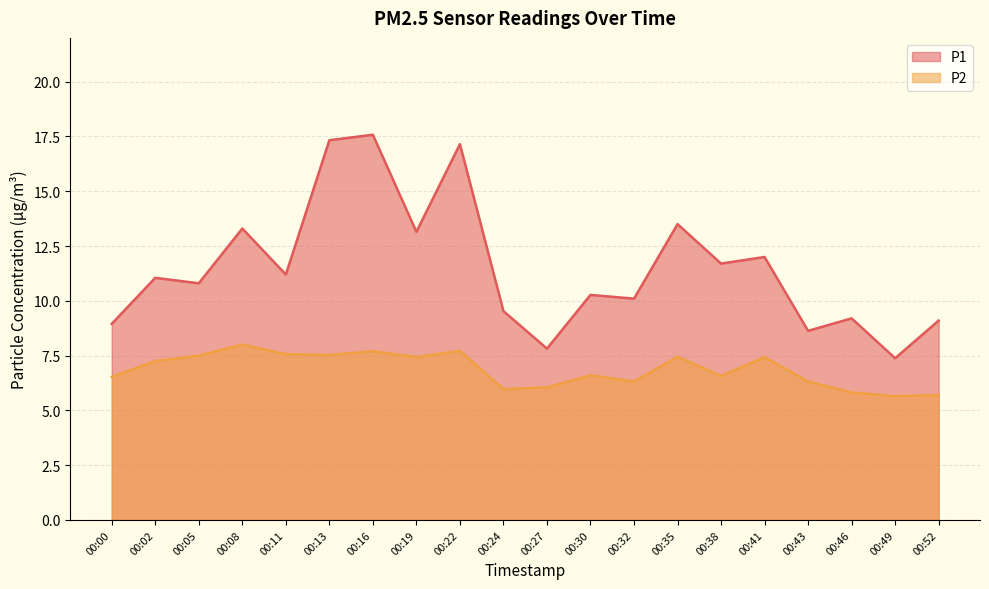

Rank the series at 00:24 from lowest to highest value.

P2, P1